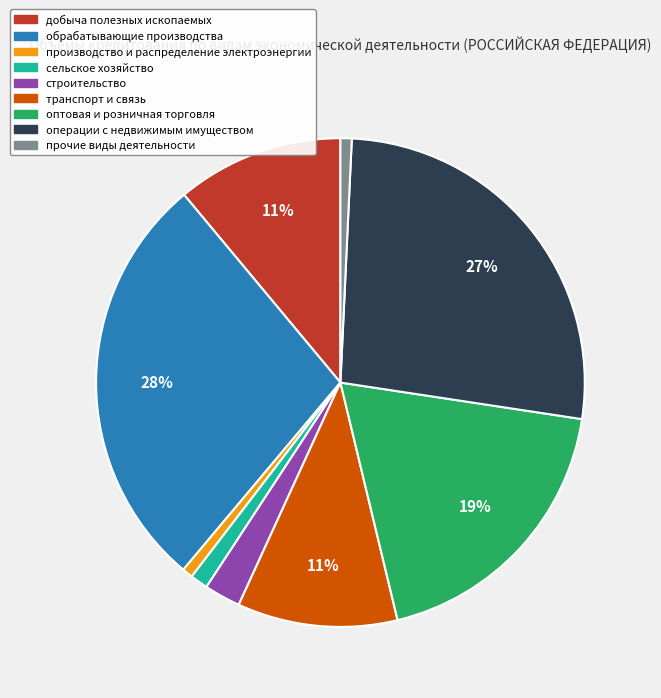

Is it true that сельское хозяйство is 1% of the pie?

True